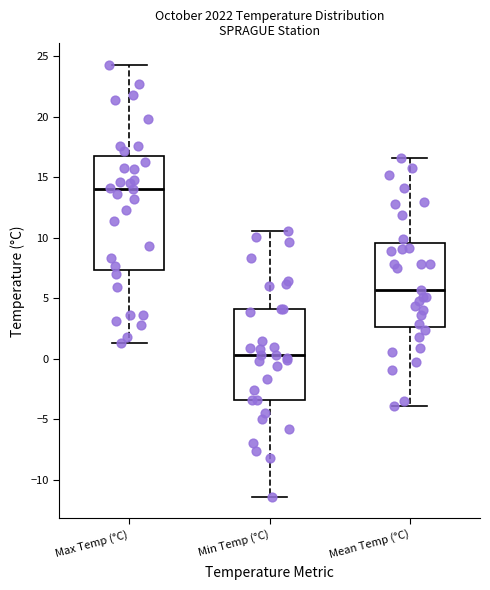

Which box is the tallest, from its lower edge to its upper edge?

Max Temp (°C)